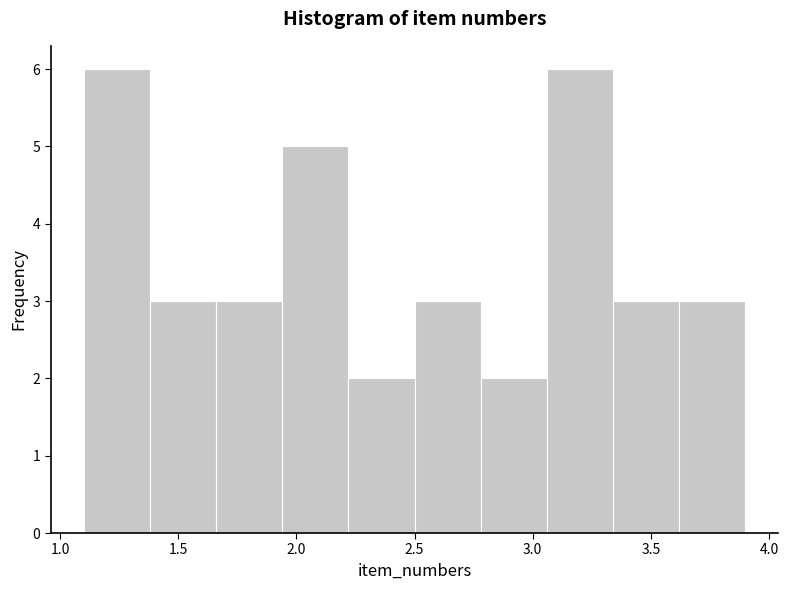

Reading left to right, list every bar in this chart as the range it spans on the x-axis followed by its height. Neither the bar edges nor the heights are printed on the chart, so give them approximately, as read against the axes.

1.10 to 1.38: 6
1.38 to 1.66: 3
1.66 to 1.94: 3
1.94 to 2.22: 5
2.22 to 2.50: 2
2.50 to 2.78: 3
2.78 to 3.06: 2
3.06 to 3.34: 6
3.34 to 3.62: 3
3.62 to 3.90: 3